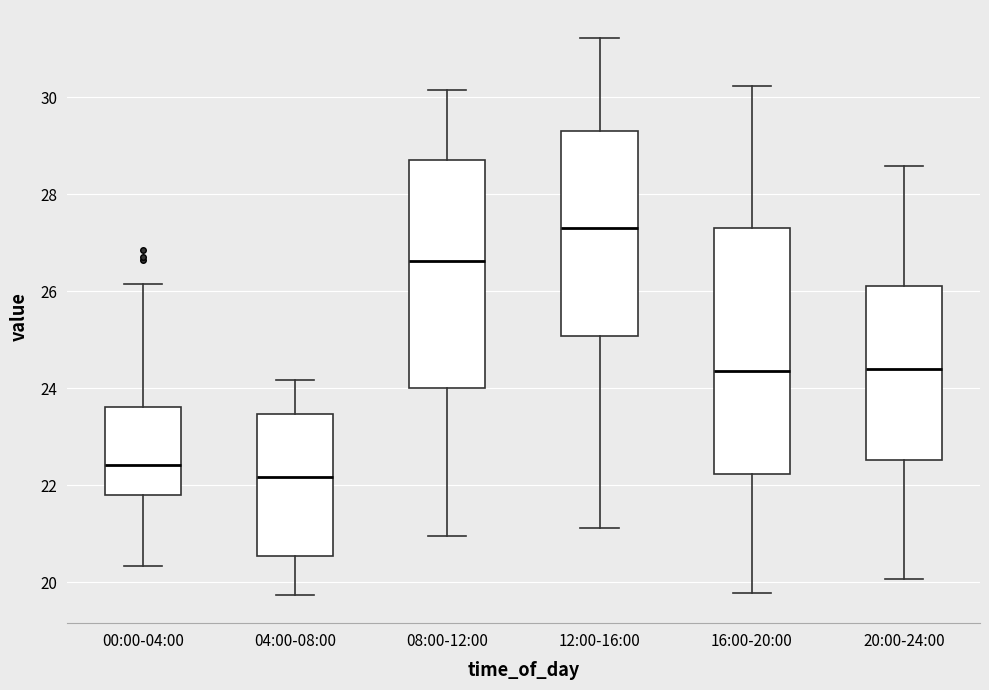

Reading left to right, read every box against the y-axis: the position of its median line, the range the box covers, and the ends of its whiskers. The values are not printed on the chart, so give them approximately, as read against the axis.

00:00-04:00: median 22.4, box 21.8 to 23.6, whiskers 20.4 to 26.2
04:00-08:00: median 22.2, box 20.6 to 23.4, whiskers 19.8 to 24.2
08:00-12:00: median 26.6, box 24.0 to 28.6, whiskers 21.0 to 30.2
12:00-16:00: median 27.2, box 25.0 to 29.4, whiskers 21.2 to 31.2
16:00-20:00: median 24.4, box 22.2 to 27.4, whiskers 19.8 to 30.2
20:00-24:00: median 24.4, box 22.6 to 26.2, whiskers 20.0 to 28.6